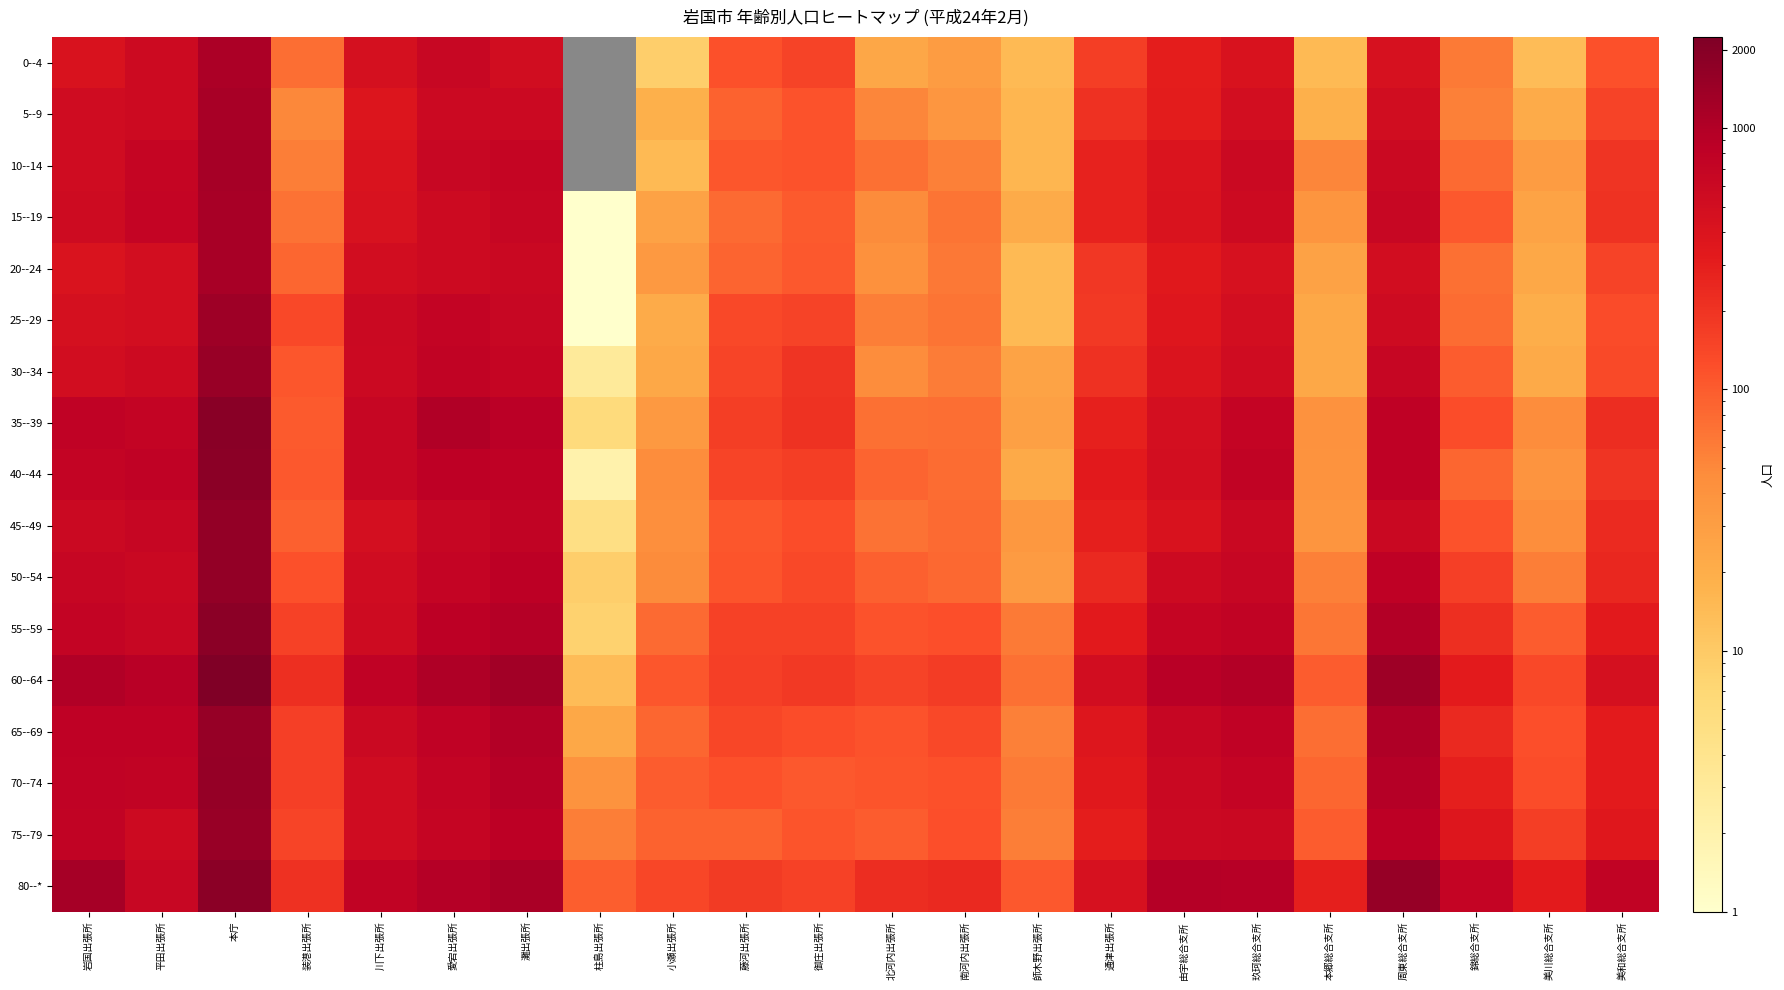

Rank the series by their maximum value, from lowest to highest.

0--4, 5--9, 20--24, 15--19, 10--14, 25--29, 75--79, 30--34, 65--69, 70--74, 45--49, 50--54, 55--59, 80--*, 40--44, 35--39, 60--64